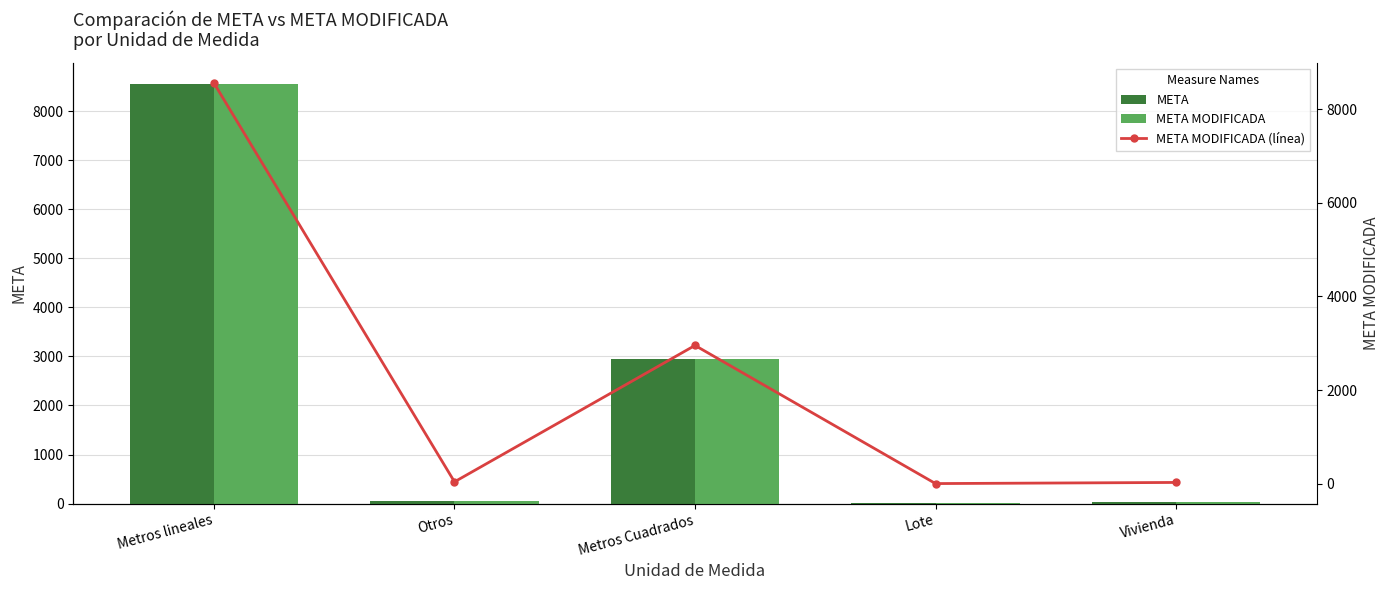

How many groups of bars are there?

5